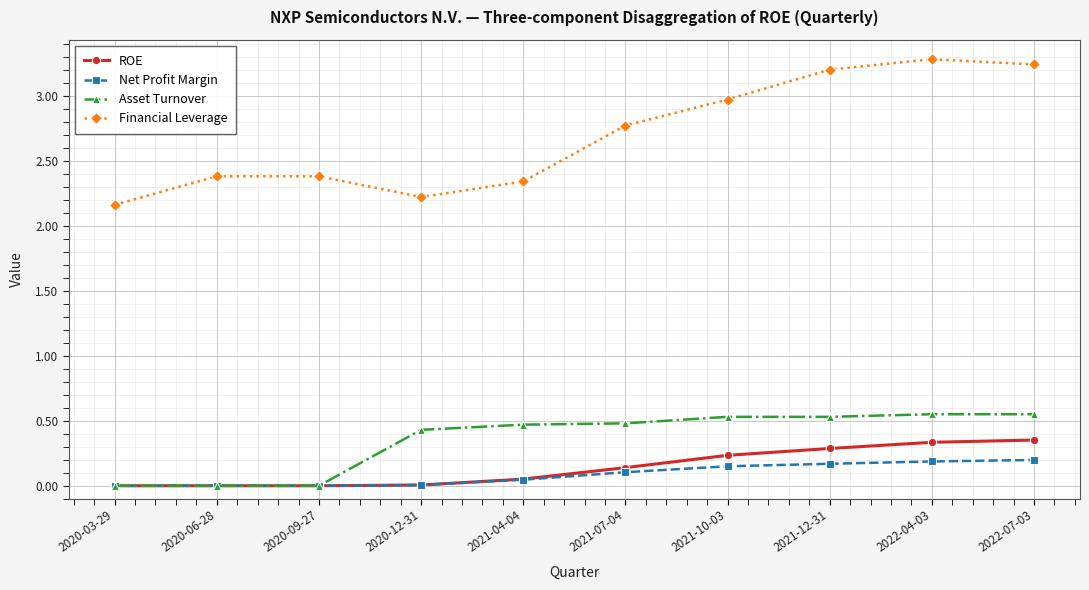

How many interior local valleys does the Financial Leverage series have?

1